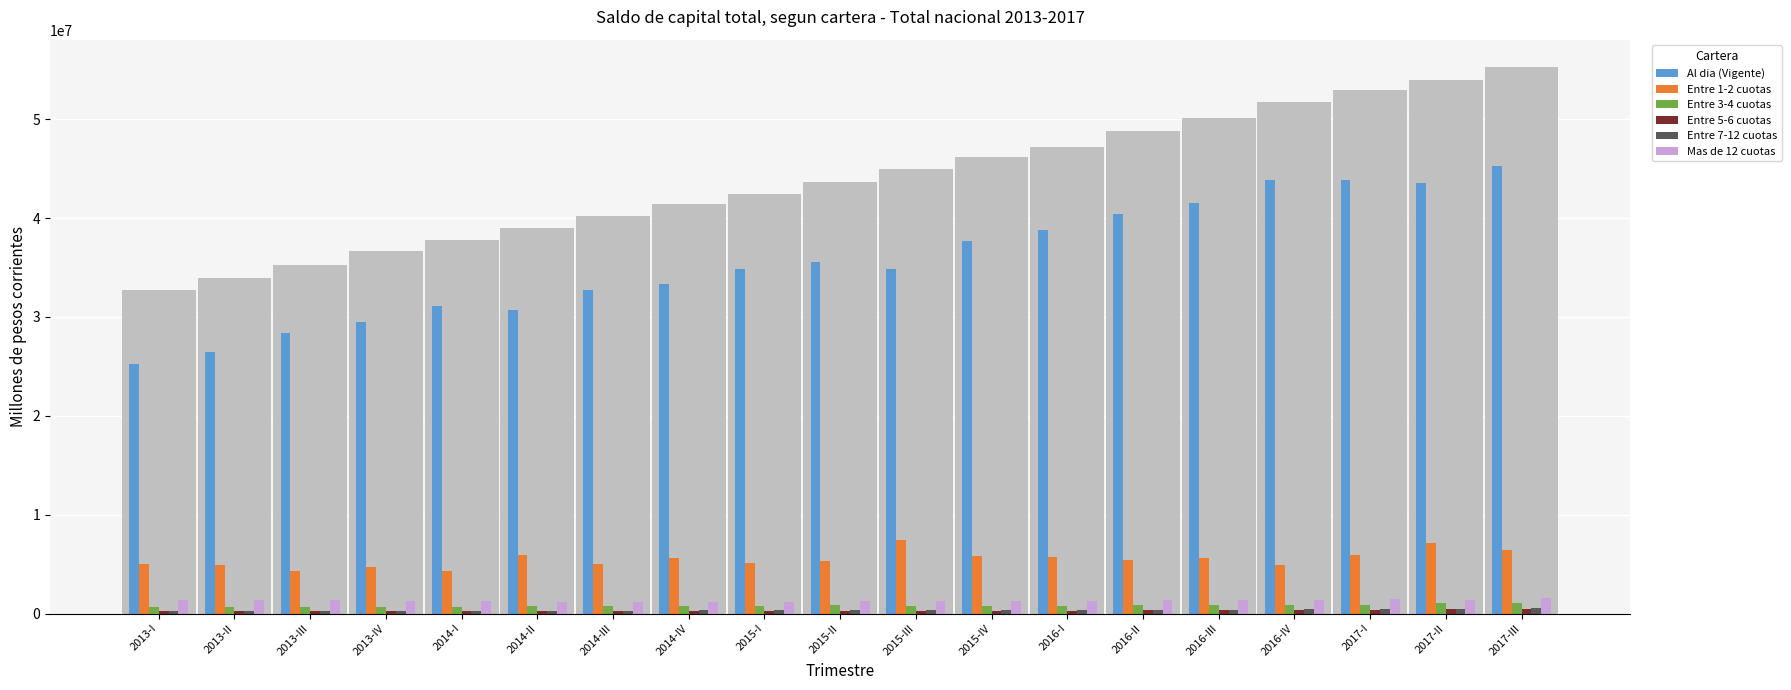

True or false: Al dia (Vigente) has a value of 43889713 at 2017-I.

True